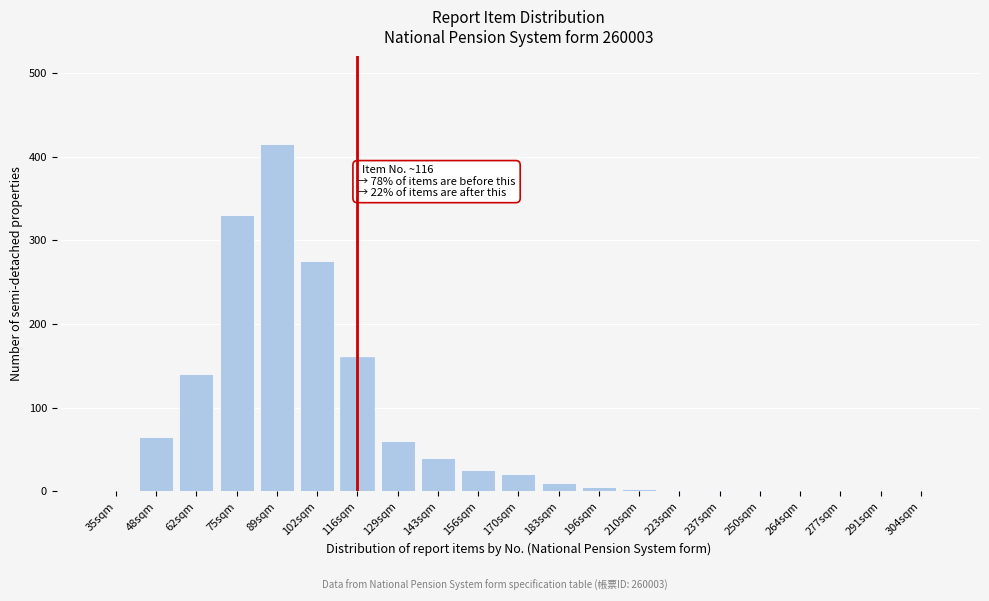

The value at 129sqm is 60. True or false?

True